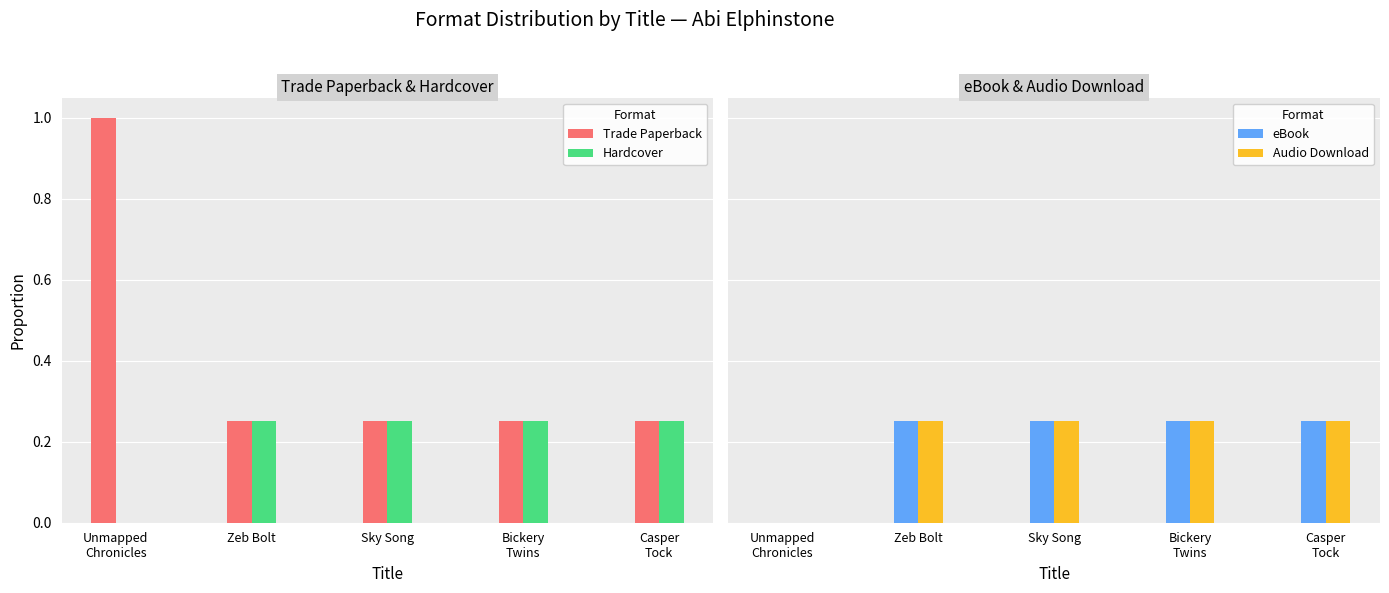

Which series has the largest total across all categories?

Trade Paperback